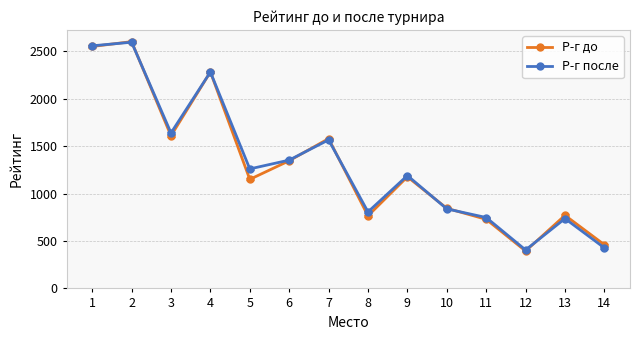

At how many categories does at least one series exceed 920?

8